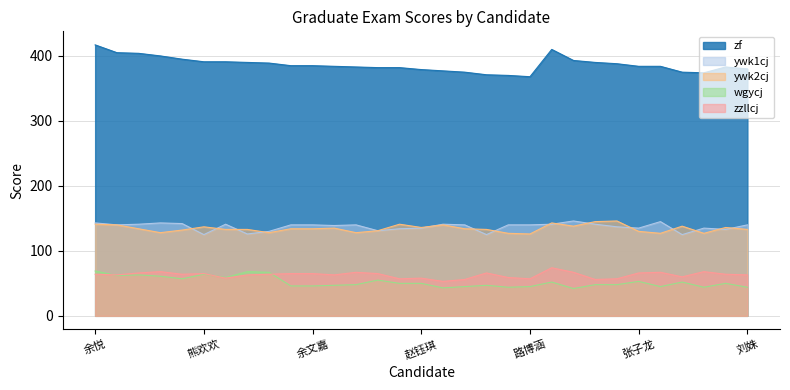

Read the zzllcj value at 刘姝, to the nearest 5.

65